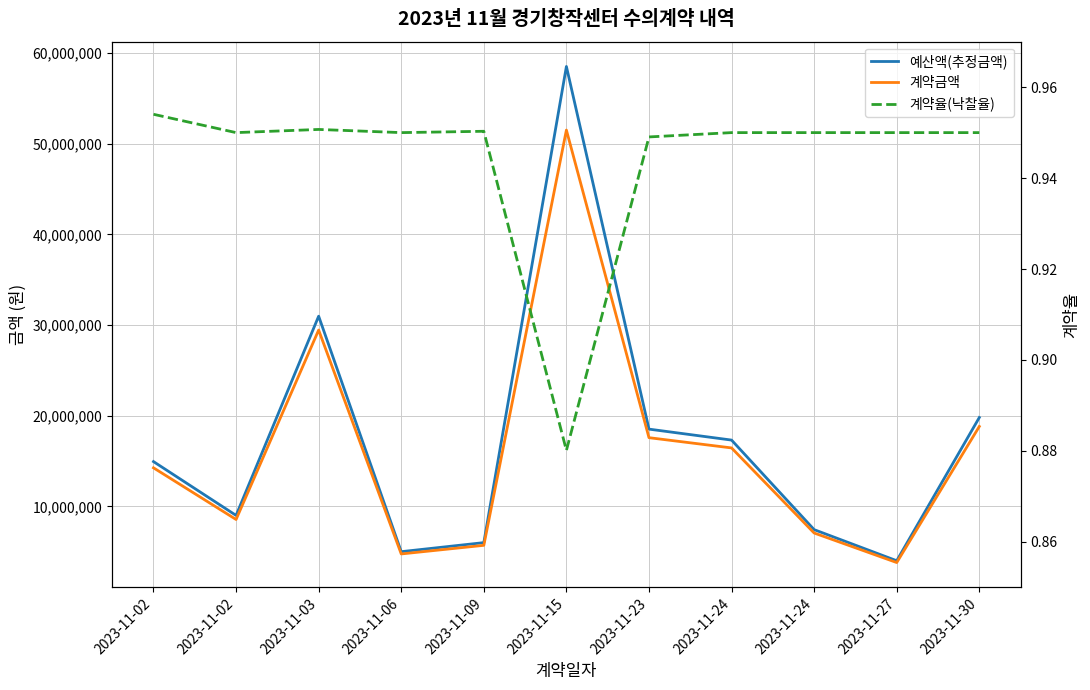

True or false: 계약금액 has a value of 29450000.0 at 2023-11-03.

True